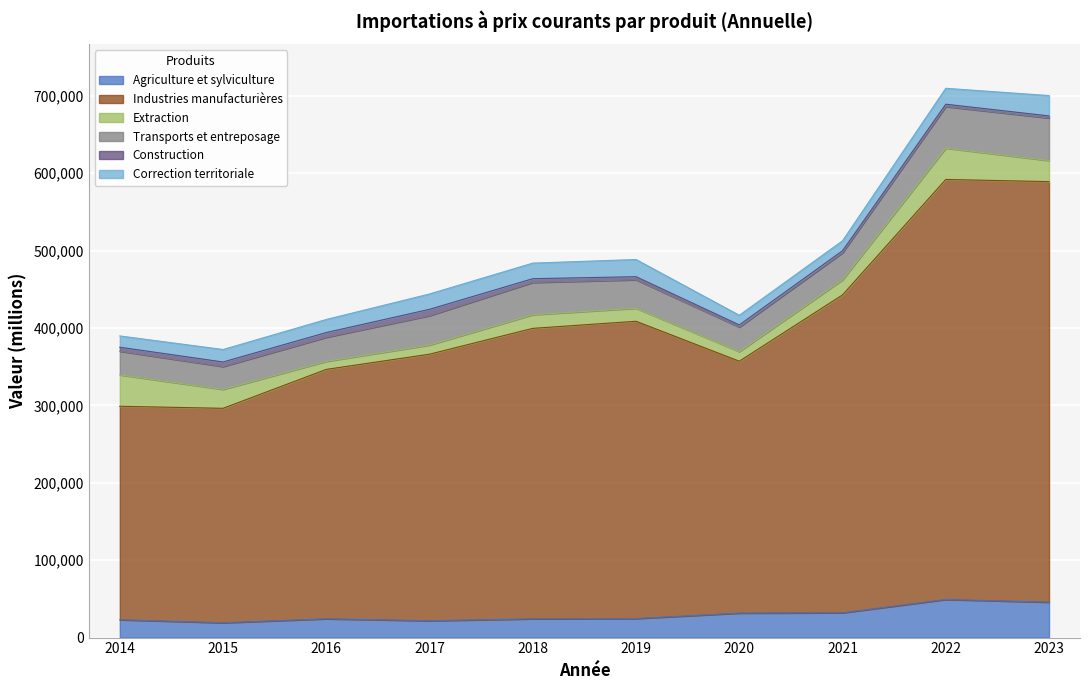

Where is Correction territoriale nearest to the value 19385?

2017